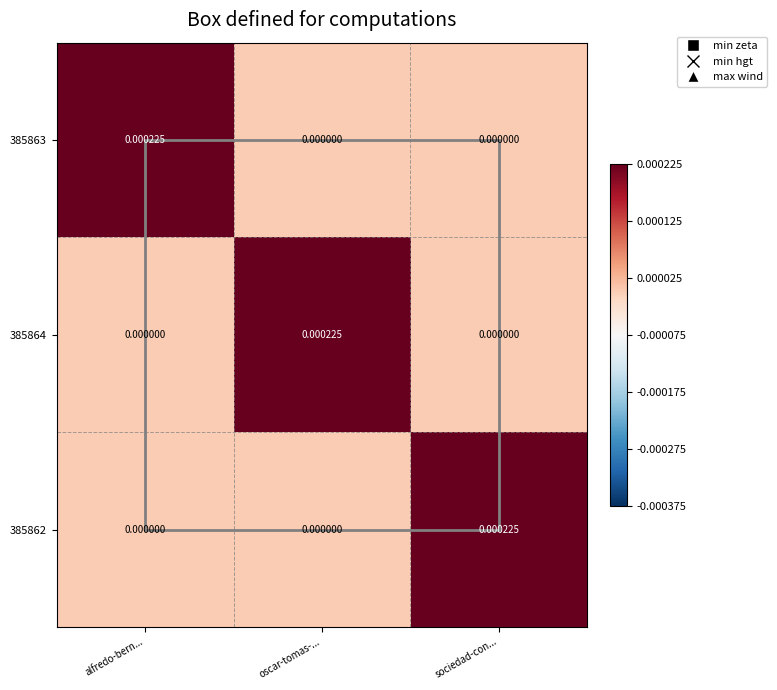

At which label does 385863 reach its peak?

alfredo-bern...